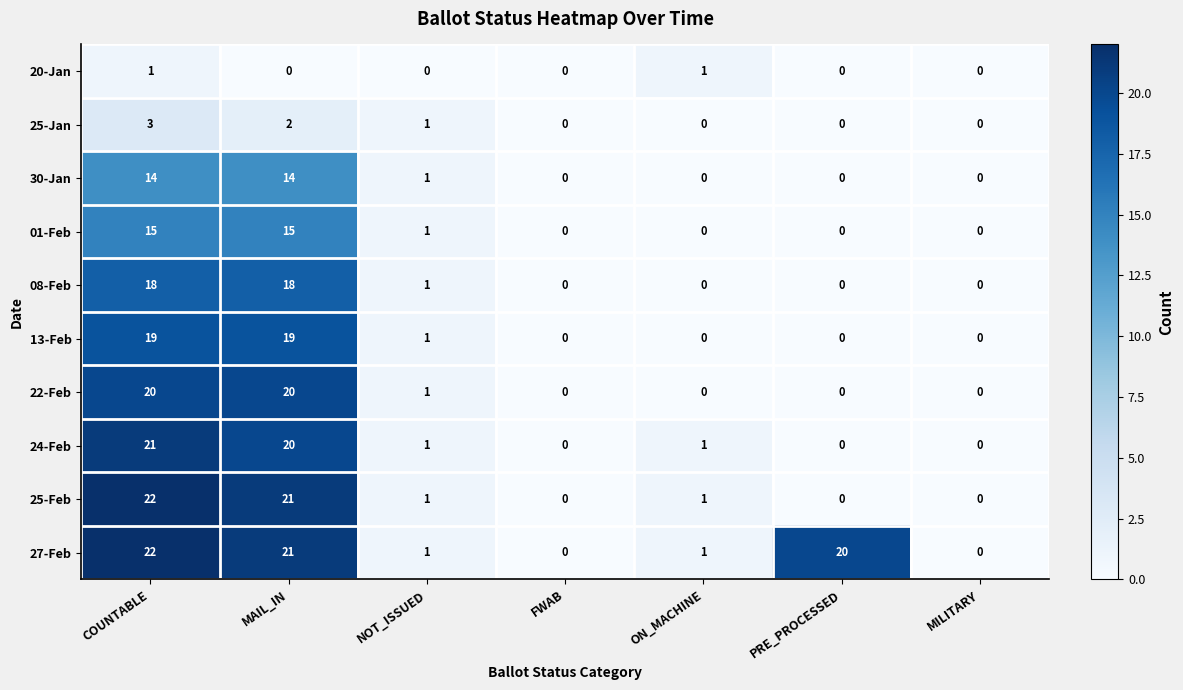

Is it true that 27-Feb equals 20 at PRE_PROCESSED?

True